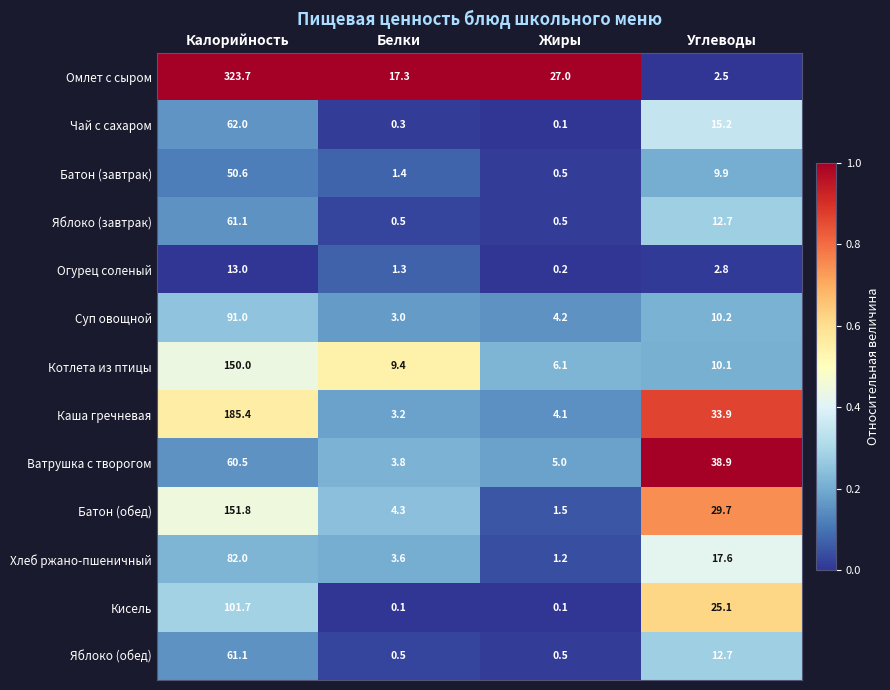

At which label does Омлет с сыром first exceed 27?

Калорийность